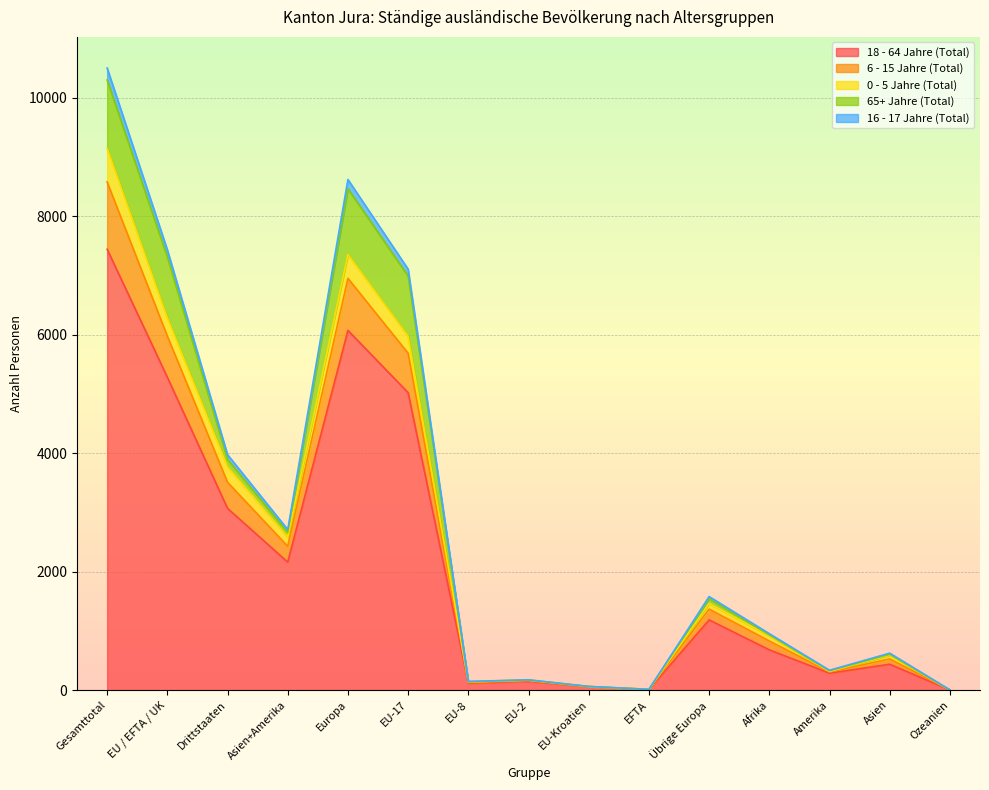

At which category is the sum across all series the highest?

Gesamttotal